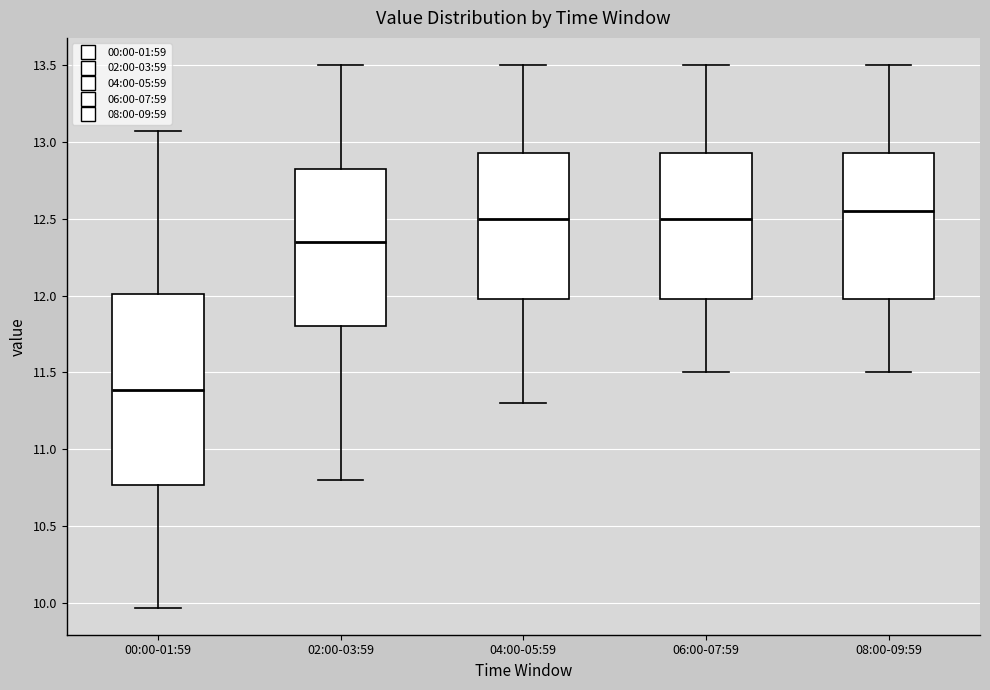

Reading left to right, read every box against the y-axis: the position of its median line, the range the box covers, and the ends of its whiskers. The values are not printed on the chart, so give them approximately, as read against the axis.

00:00-01:59: median 11.40, box 10.75 to 12.00, whiskers 9.95 to 13.05
02:00-03:59: median 12.35, box 11.80 to 12.85, whiskers 10.80 to 13.50
04:00-05:59: median 12.50, box 12.00 to 12.95, whiskers 11.30 to 13.50
06:00-07:59: median 12.50, box 12.00 to 12.95, whiskers 11.50 to 13.50
08:00-09:59: median 12.55, box 12.00 to 12.95, whiskers 11.50 to 13.50